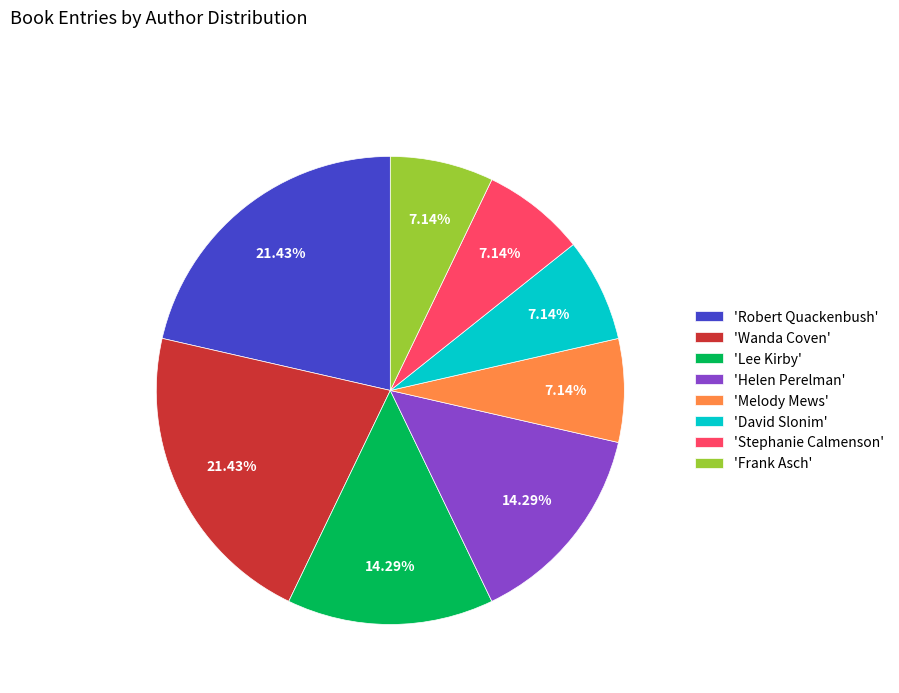

Does 'Stephanie Calmenson' account for over 50% of the chart?

No